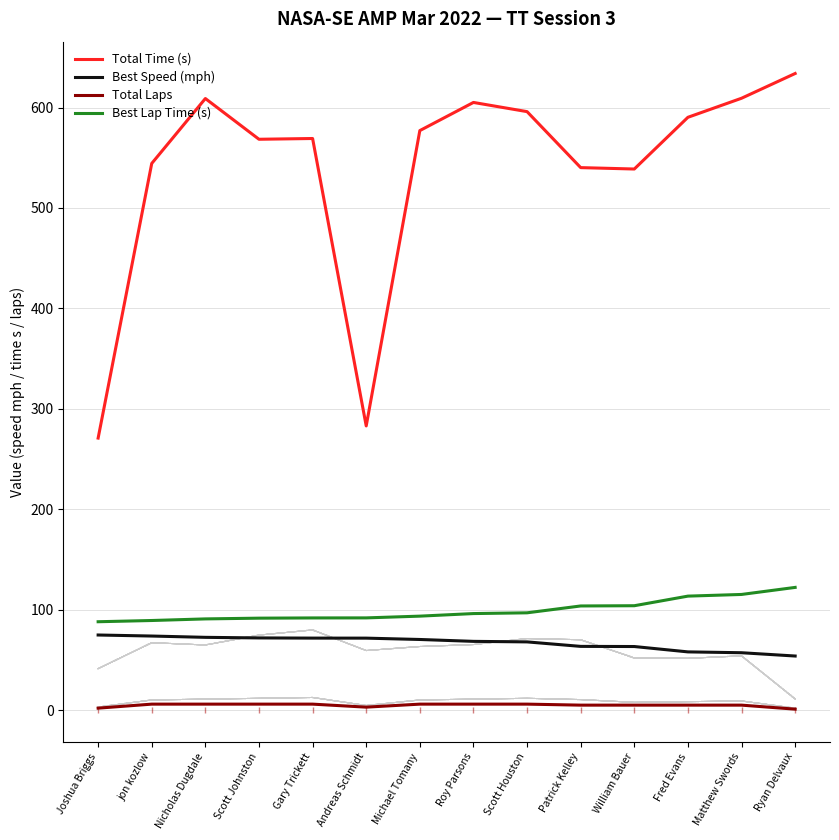

Reading left to right, list all the values displayed in this chart.

Total Time (s): 270.9	544.4	609.0	568.4	569.2	283.0	577.1	605.1	596.0	540.2	538.8	590.3	609.3	633.9
Best Speed (mph): 74.8	73.8	72.5	71.9	71.7	71.7	70.4	68.5	68.0	63.5	63.4	58.0	57.2	53.9
Total Laps: 2.0	6.0	6.0	6.0	6.0	3.0	6.0	6.0	6.0	5.0	5.0	5.0	5.0	1.0
Best Lap Time (s): 88.0	89.3	90.9	91.6	91.8	91.9	93.6	96.2	96.9	103.7	104.0	113.5	115.2	122.2